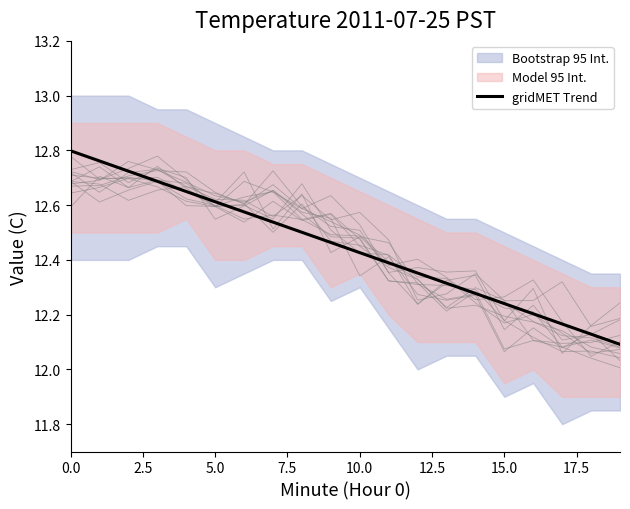

Is it true that the value at 19 is 12.1?

True